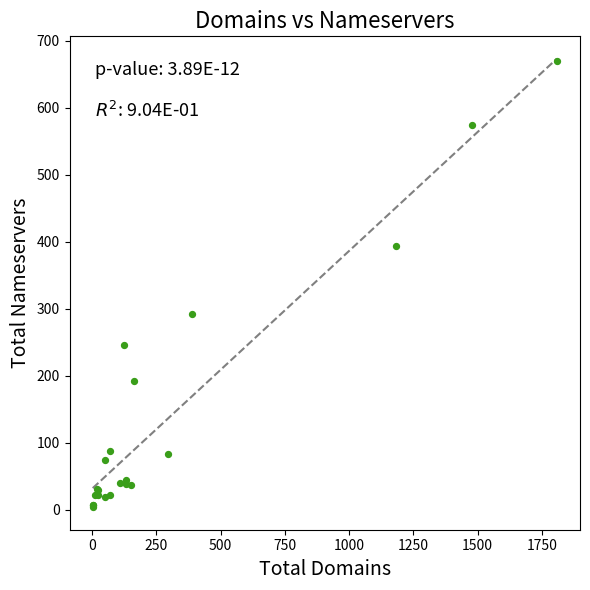

What Y value in the scatter plot is closest to 336?

292